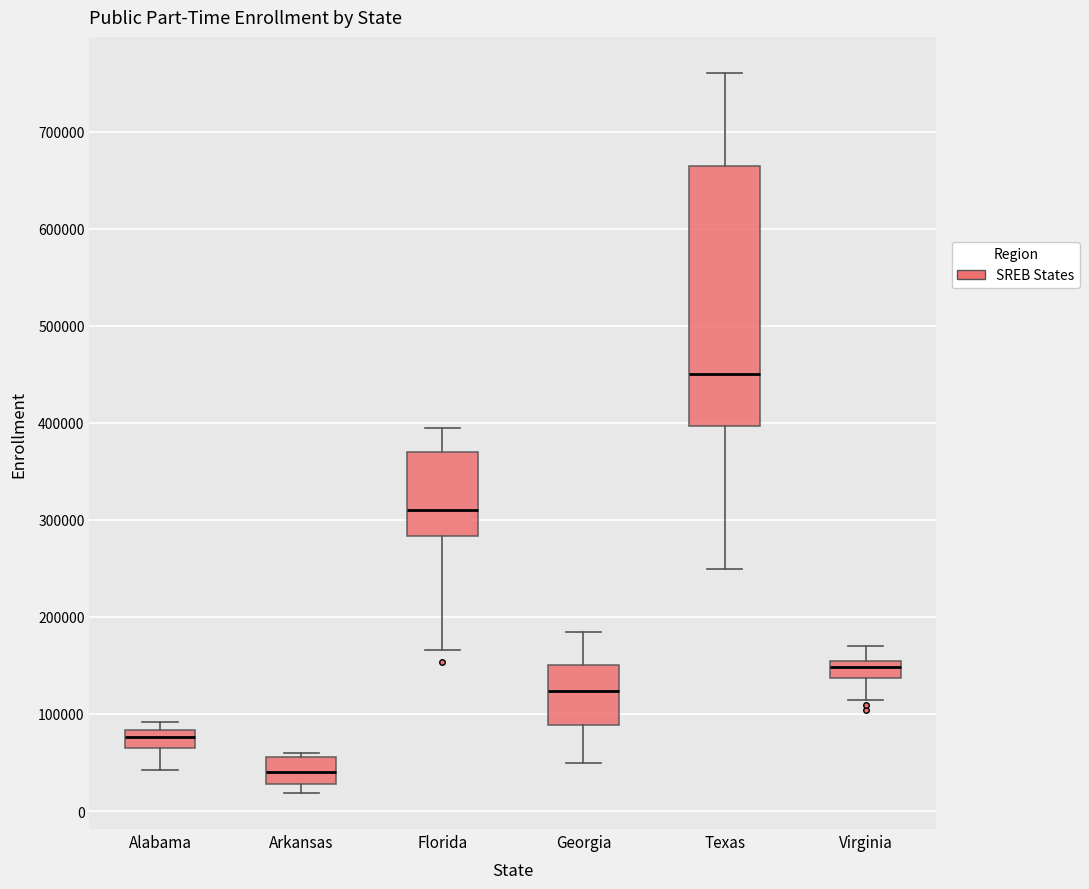

Which box is the tallest, from its lower edge to its upper edge?

Texas